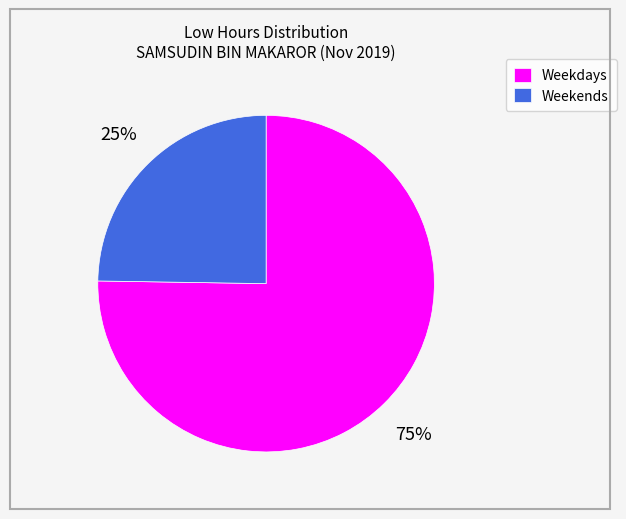

How many slices are in this pie chart?

2